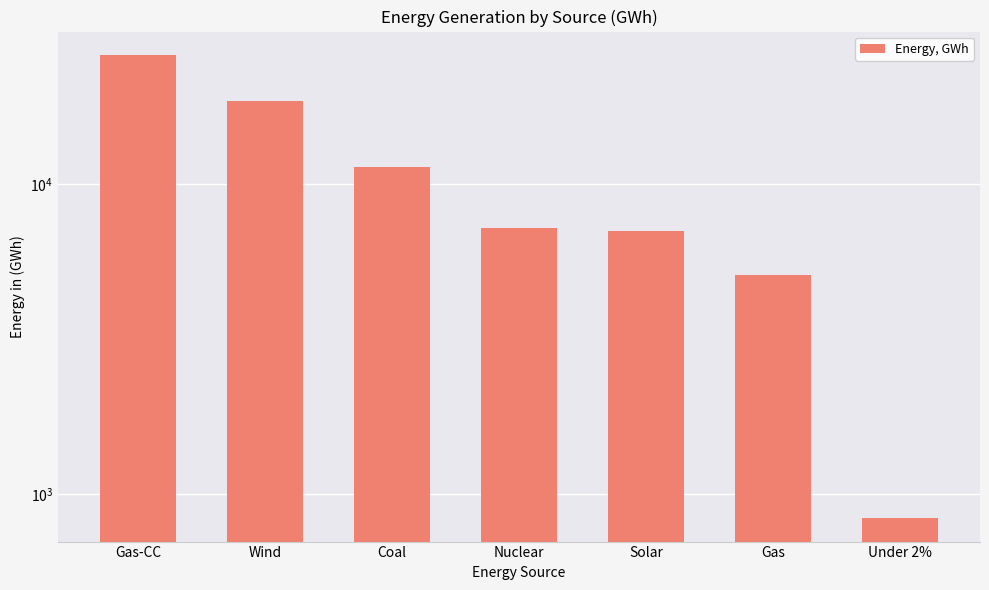

What is the minimum value shown in the chart?

837.1